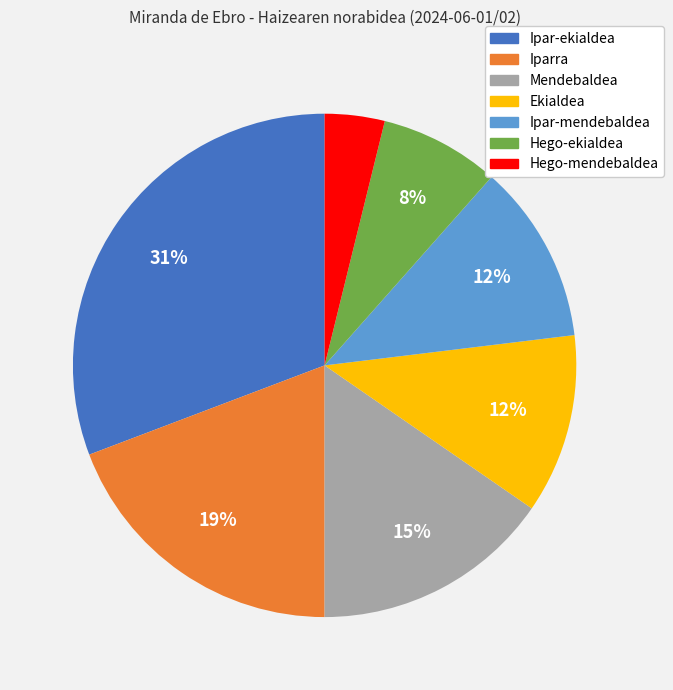

What is the largest slice in the pie chart?

Ipar-ekialdea